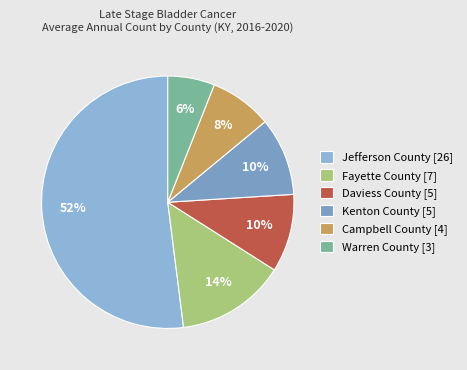

Is there any slice that represents more than half of the pie?

Yes